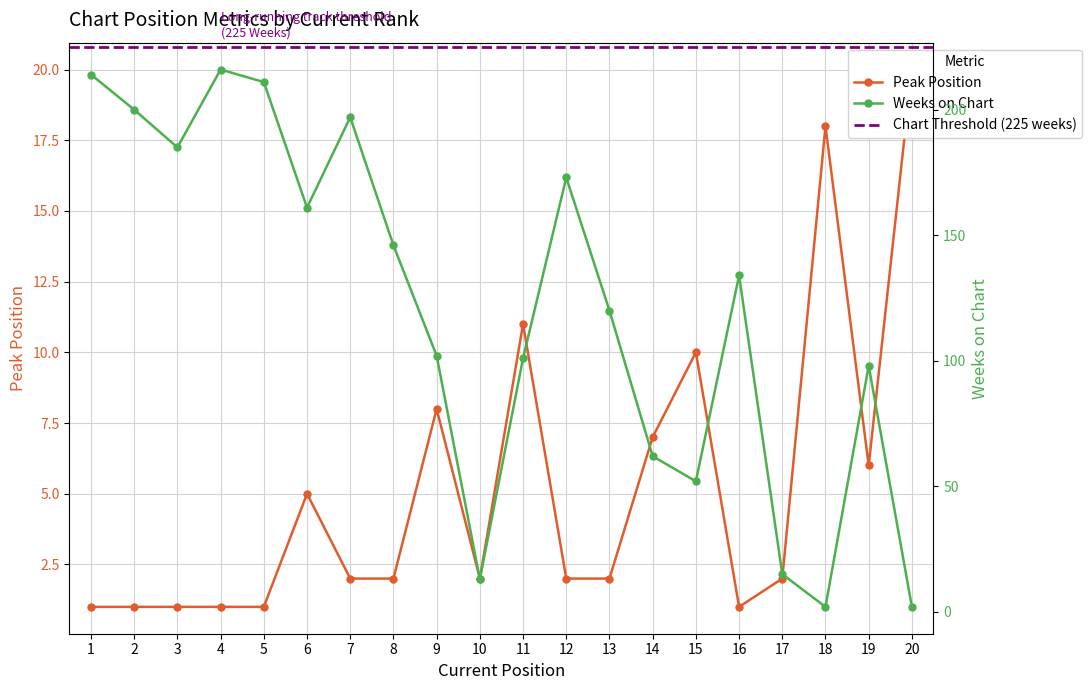

The Weeks on Chart series shows 1 at 18. True or false?

False